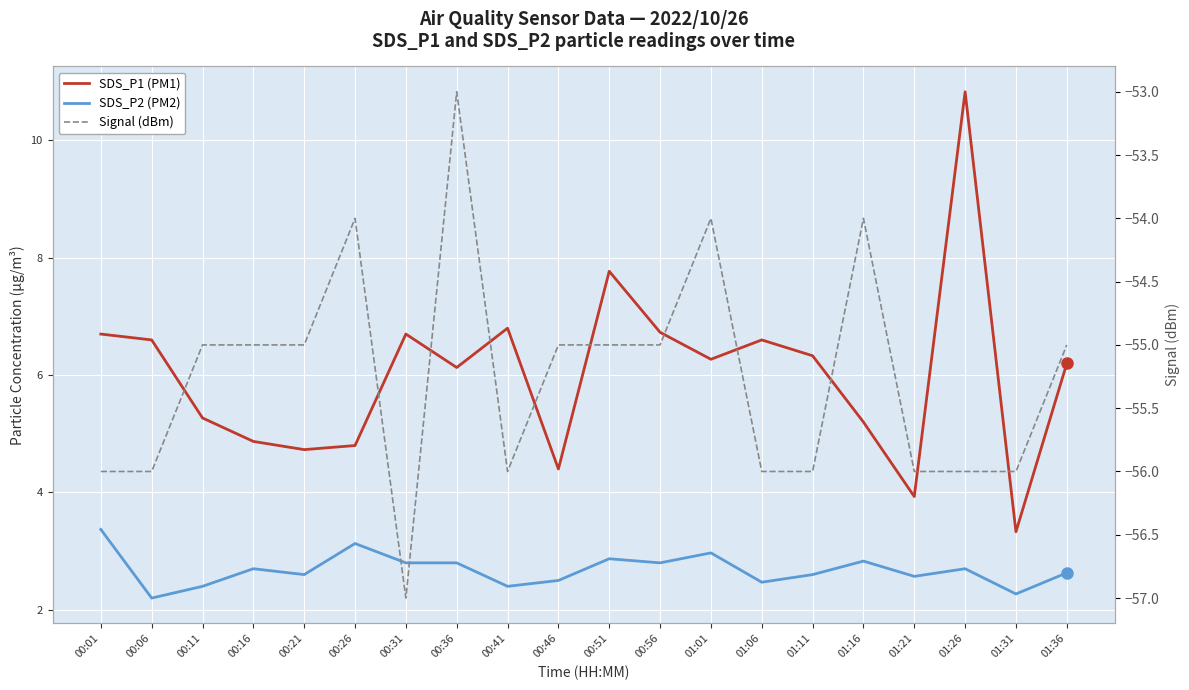

How many values in the Signal (dBm) series exceed -55?

4